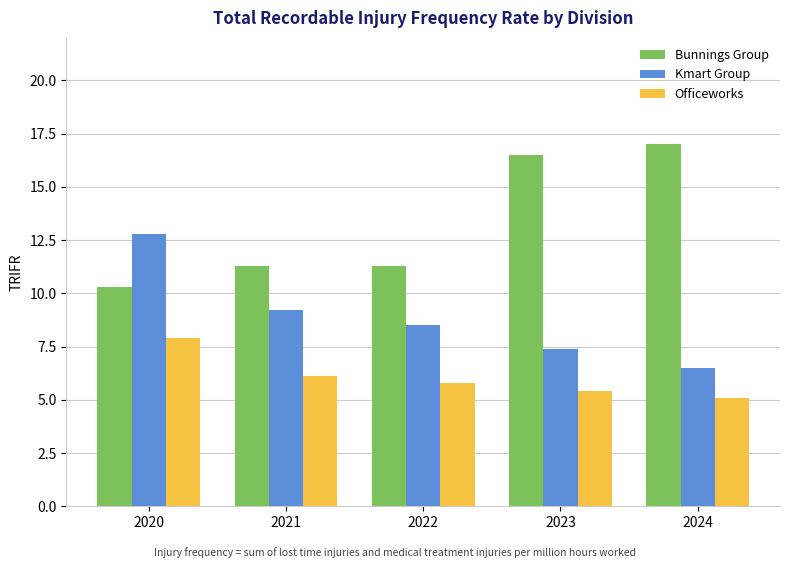

Which category has the highest value in the Kmart Group series?

2020